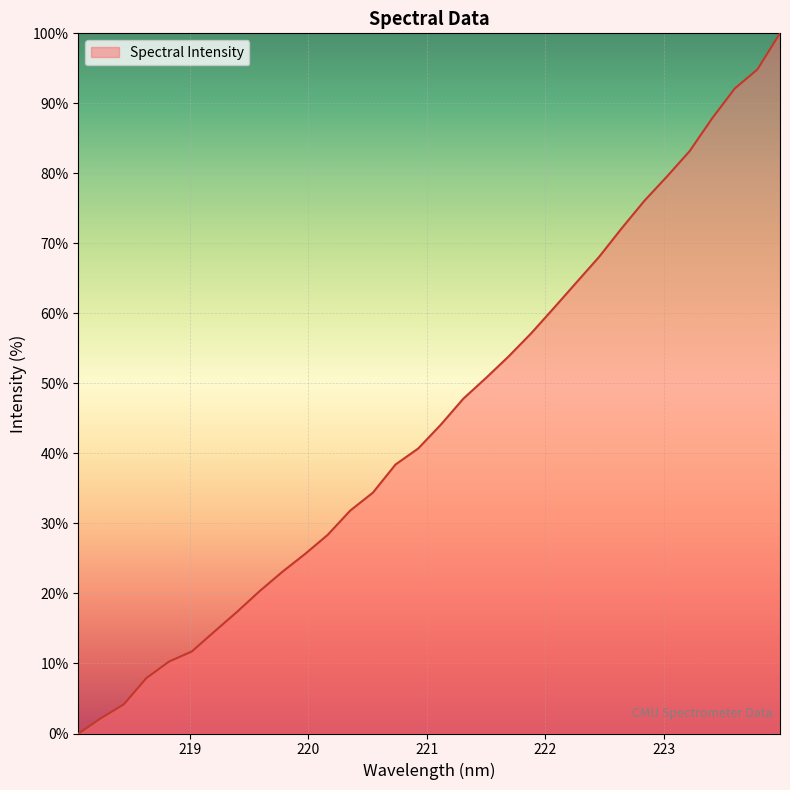

True or false: there are more than 2 points higher than both neighbors.

False